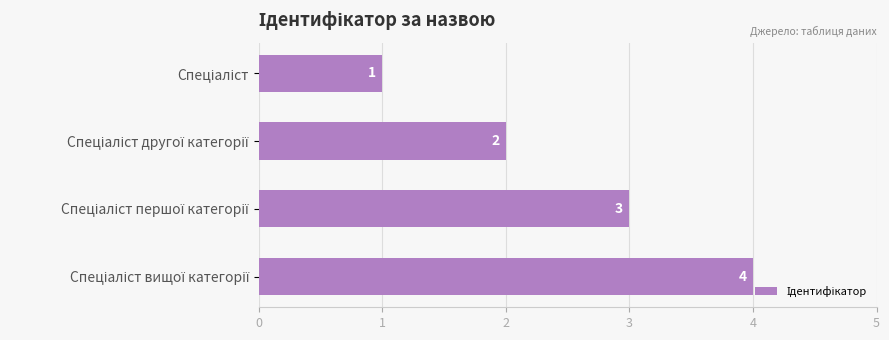

What is the maximum value shown in the chart?

4